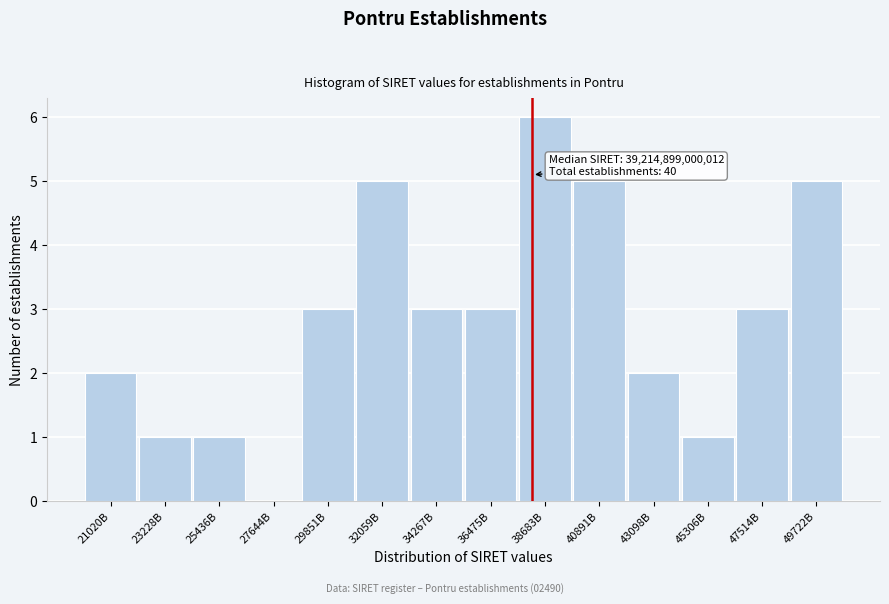

Reading left to right, list all the values displayed in this chart.

21020B=2	23228B=1	25436B=1	27644B=0	29851B=3	32059B=5	34267B=3	36475B=3	38683B=6	40891B=5	43098B=2	45306B=1	47514B=3	49722B=5